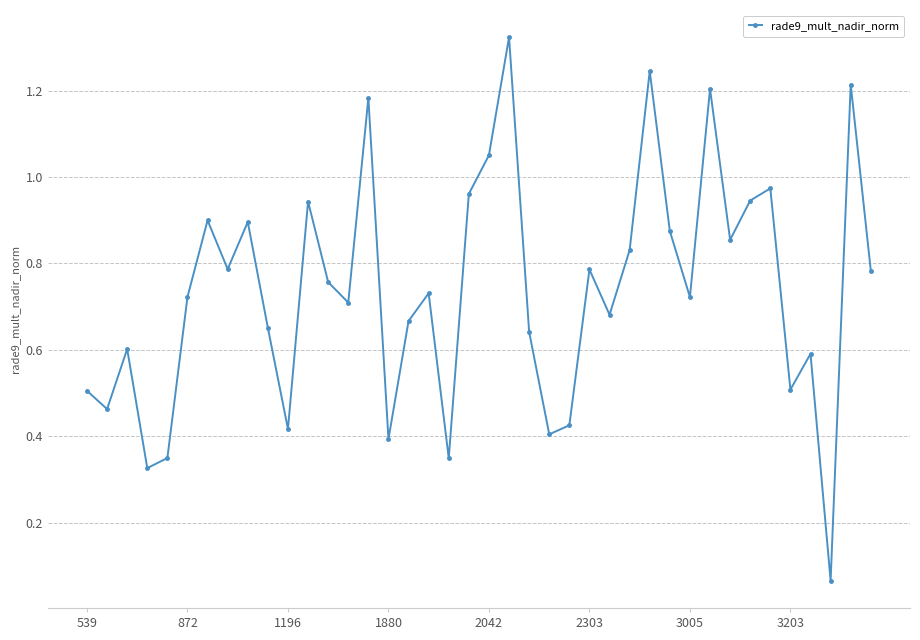

What is the sum of all values?

29.4